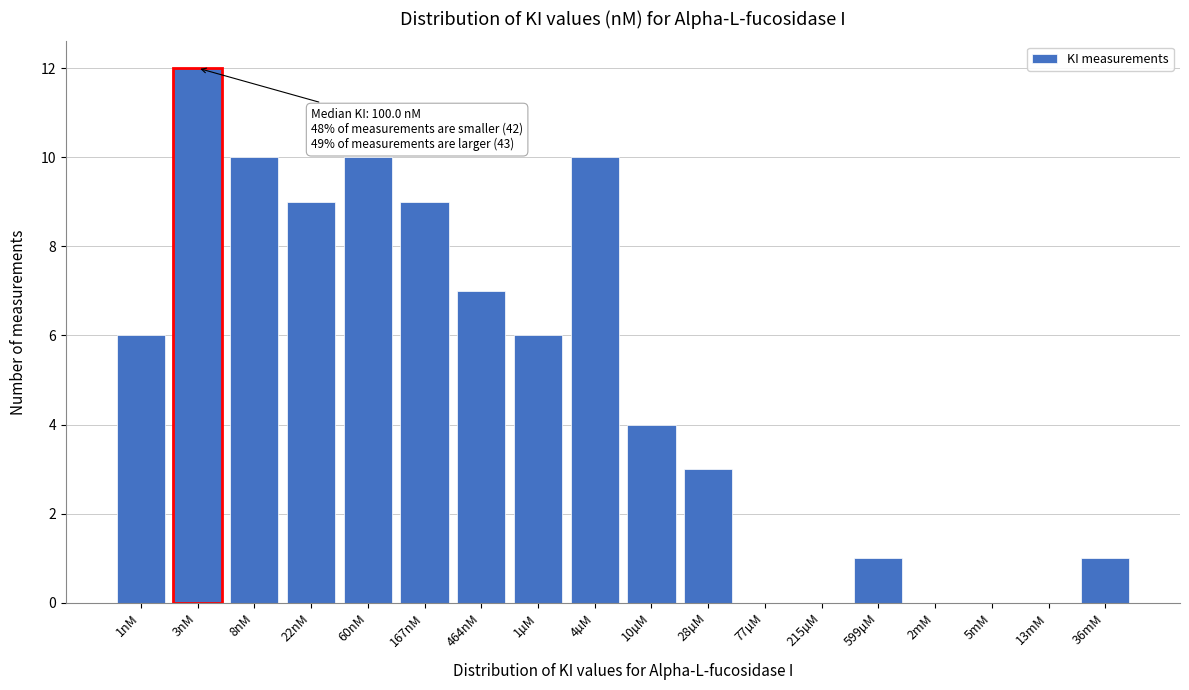

Reading left to right, list all the values displayed in this chart.

1nM=6	3nM=12	8nM=10	22nM=9	60nM=10	167nM=9	464nM=7	1µM=6	4µM=10	10µM=4	28µM=3	77µM=0	215µM=0	599µM=1	2mM=0	5mM=0	13mM=0	36mM=1